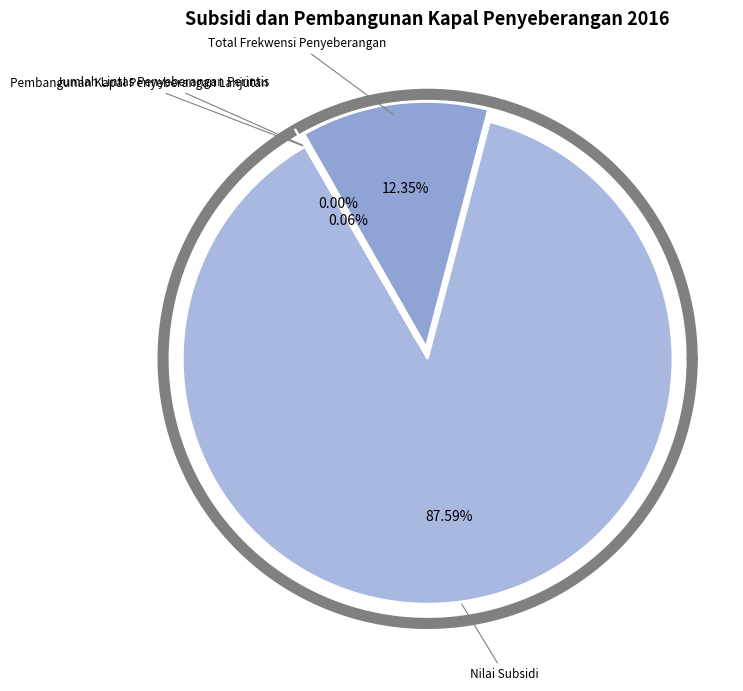

To the nearest percent, what is the average slice percentage?

25%